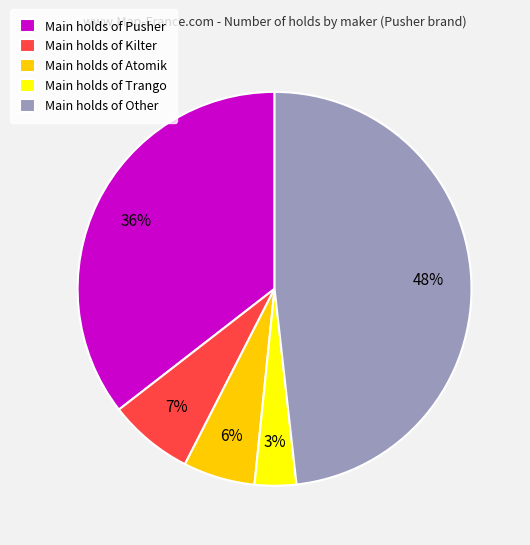

To the nearest percent, what portion does Main holds of Kilter represent?

7%